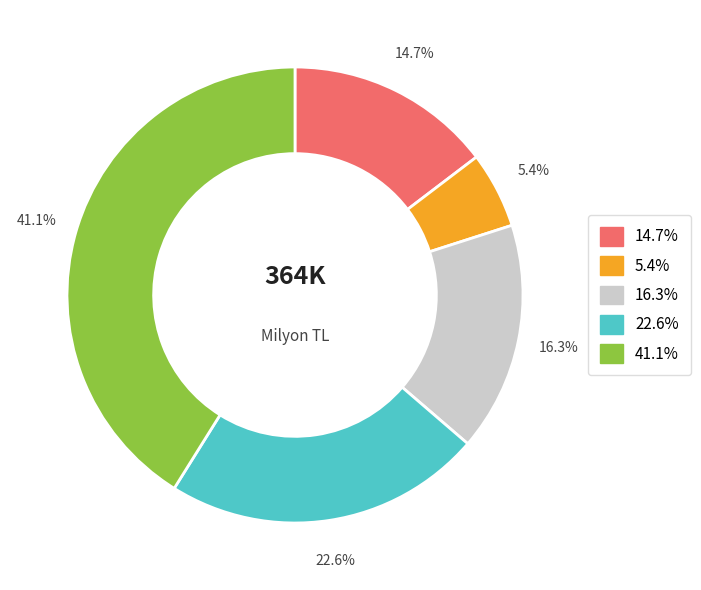

Is there any slice that represents more than half of the pie?

No